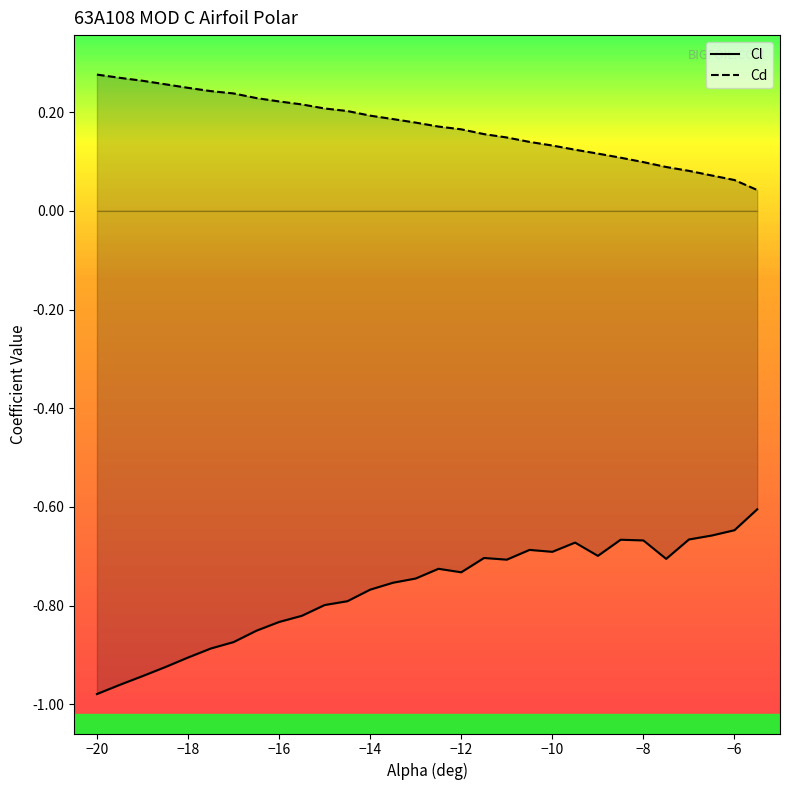

At how many categories does at least one series exceed 0?

30